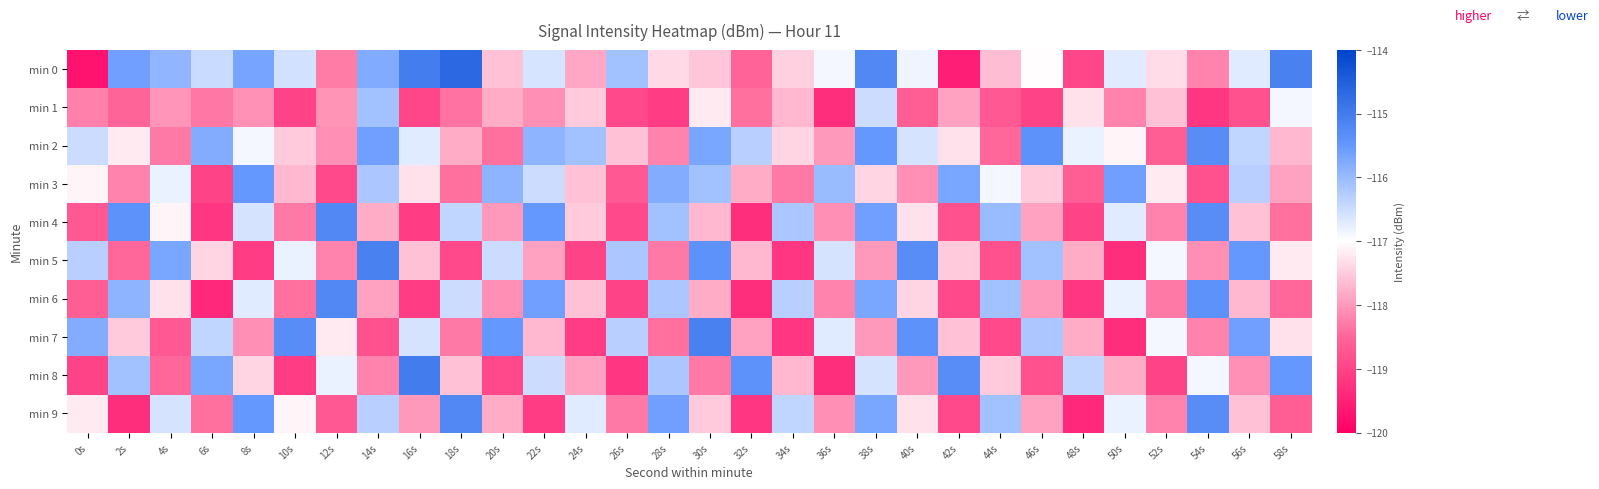

Which series has the widest spread of values?

min 0